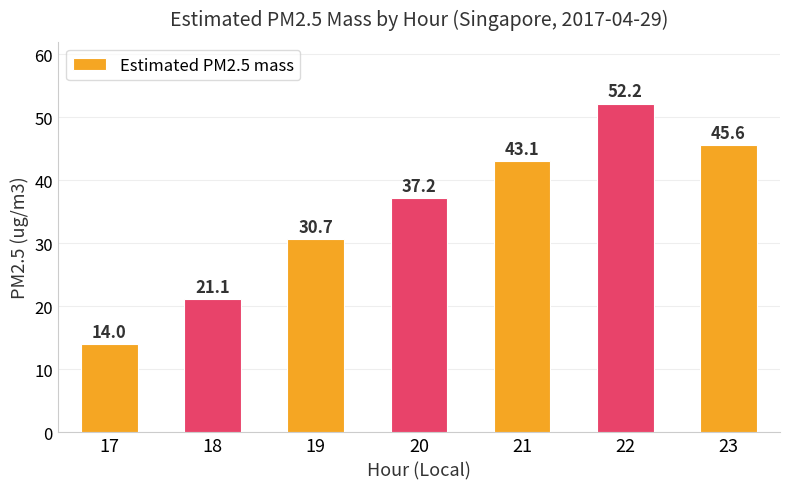

List the labels in order of value, largest first.

22, 23, 21, 20, 19, 18, 17